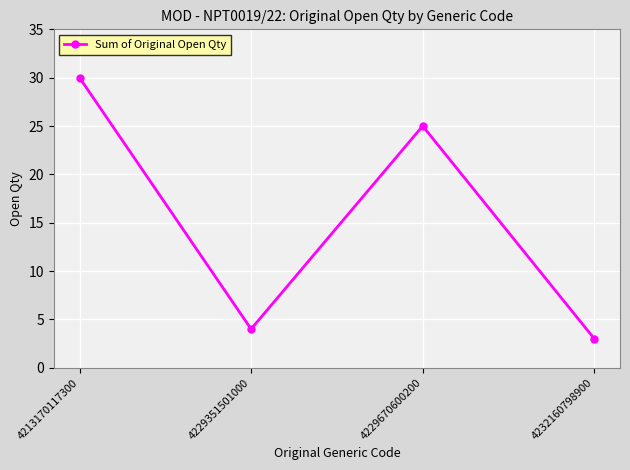

How many distinct data groups are displayed?

1